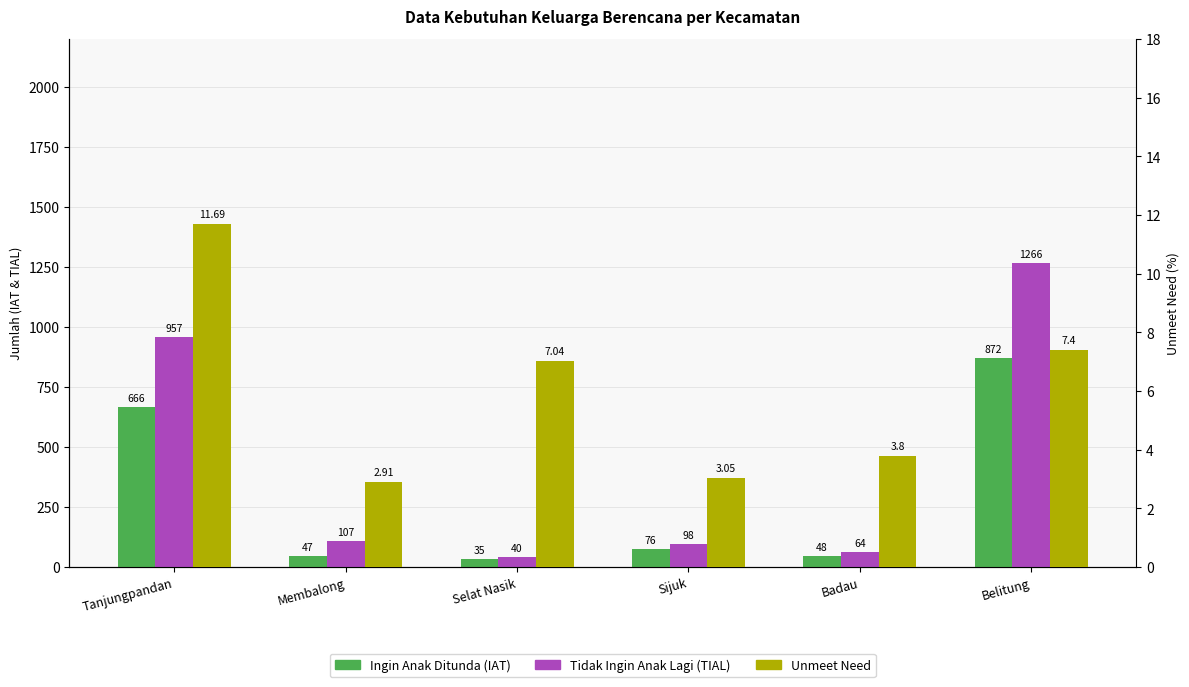

Is the value of Unmeet Need at Selat Nasik greater than the value of Ingin Anak Ditunda (IAT) at Sijuk?

No